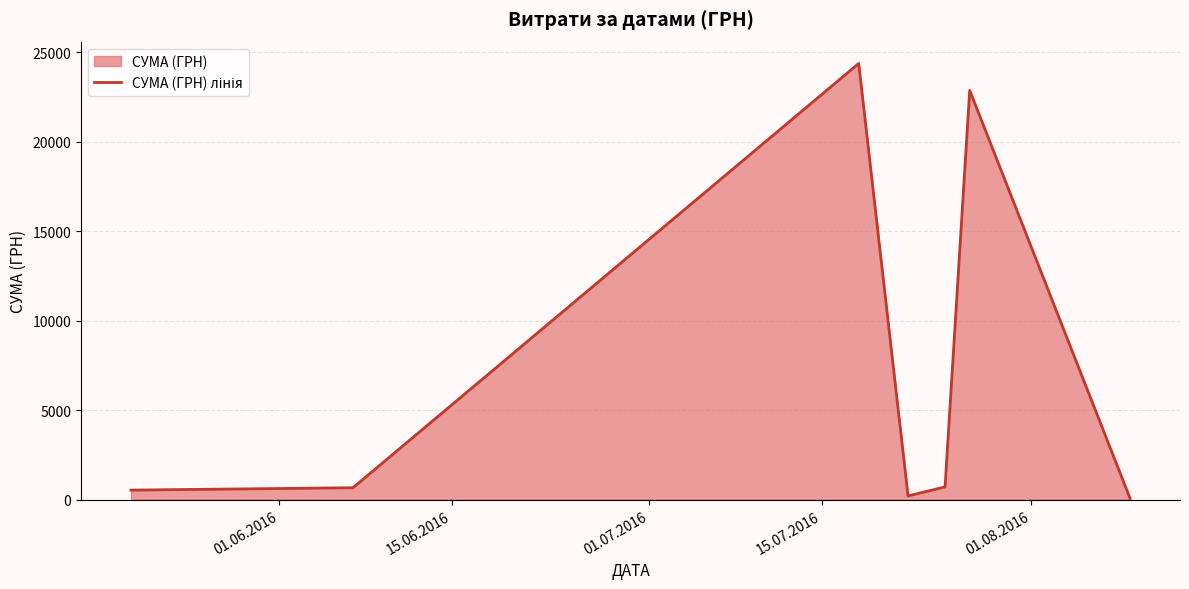

How many interior local peaks (higher than both neighbors) does the data have?

2